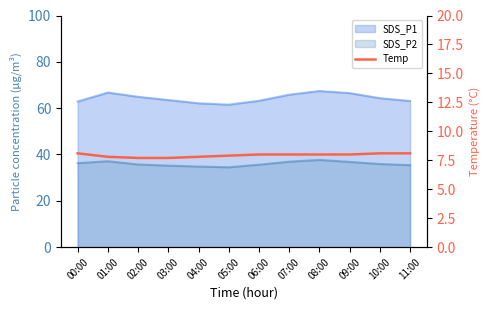

How many values exceed 8?

3